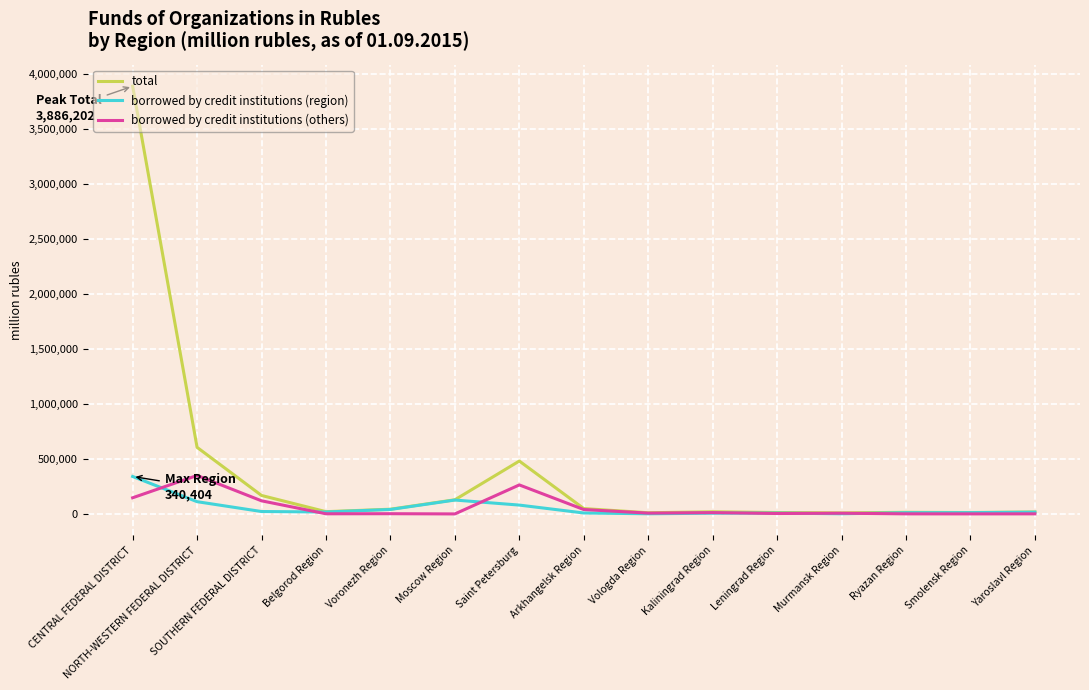

Which category has the highest value across all series?

CENTRAL FEDERAL DISTRICT